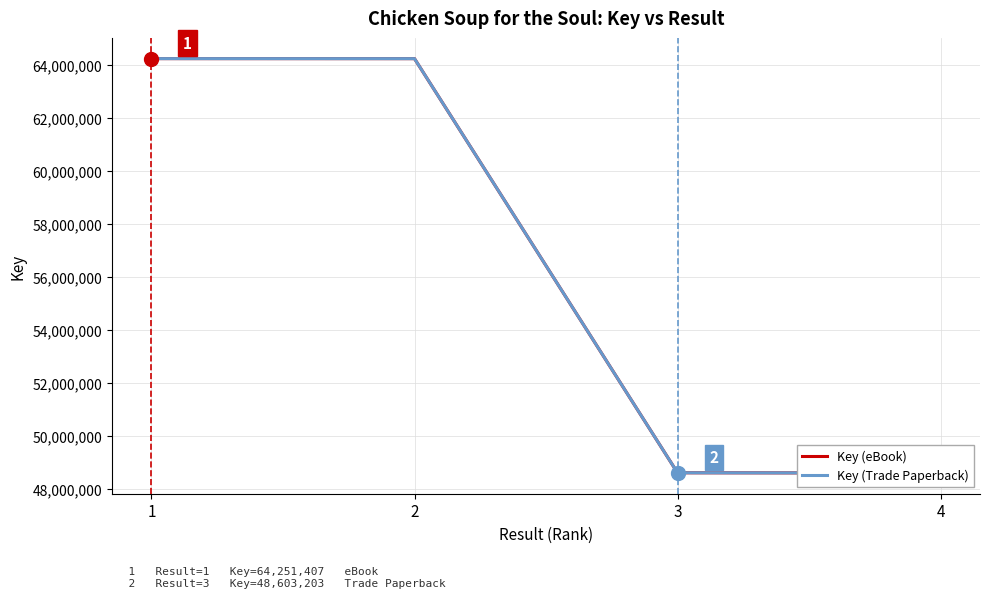

What is the value of the Key (eBook) point at the 2nd from the left?

64250127